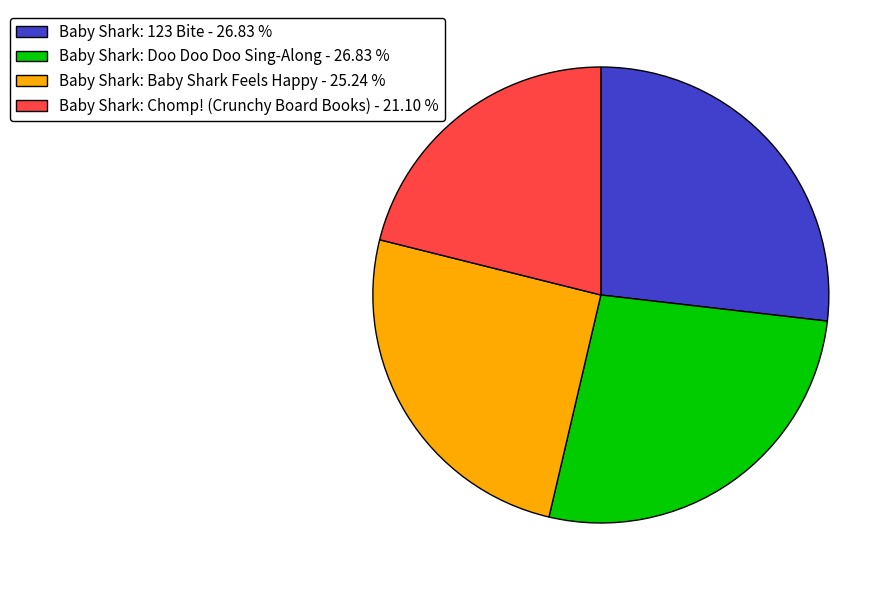

Does Baby Shark: Doo Doo Doo Sing-Along account for over 50% of the chart?

No